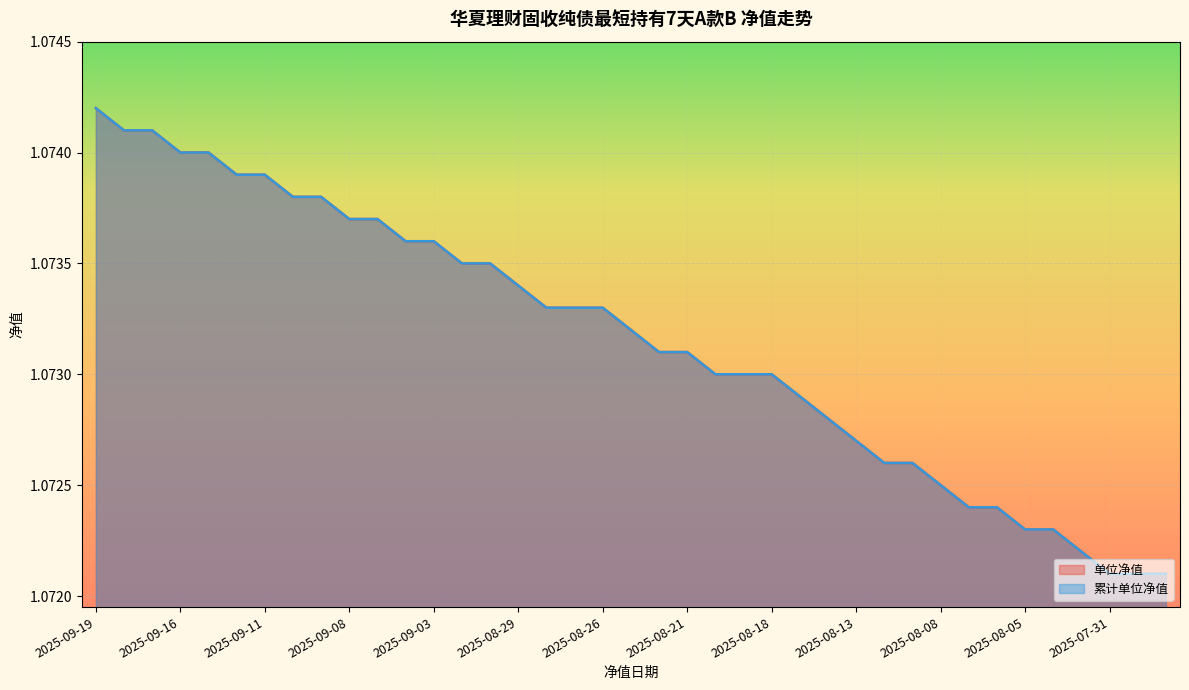

At which category does the chart reach its minimum across all series?

2025-07-31